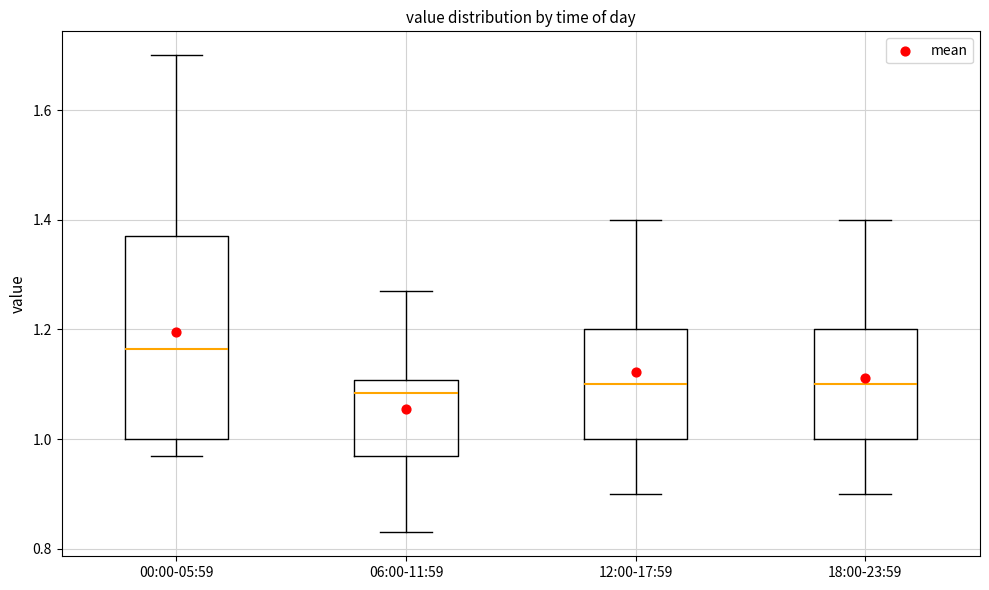

Which box has the highest median line?

00:00-05:59